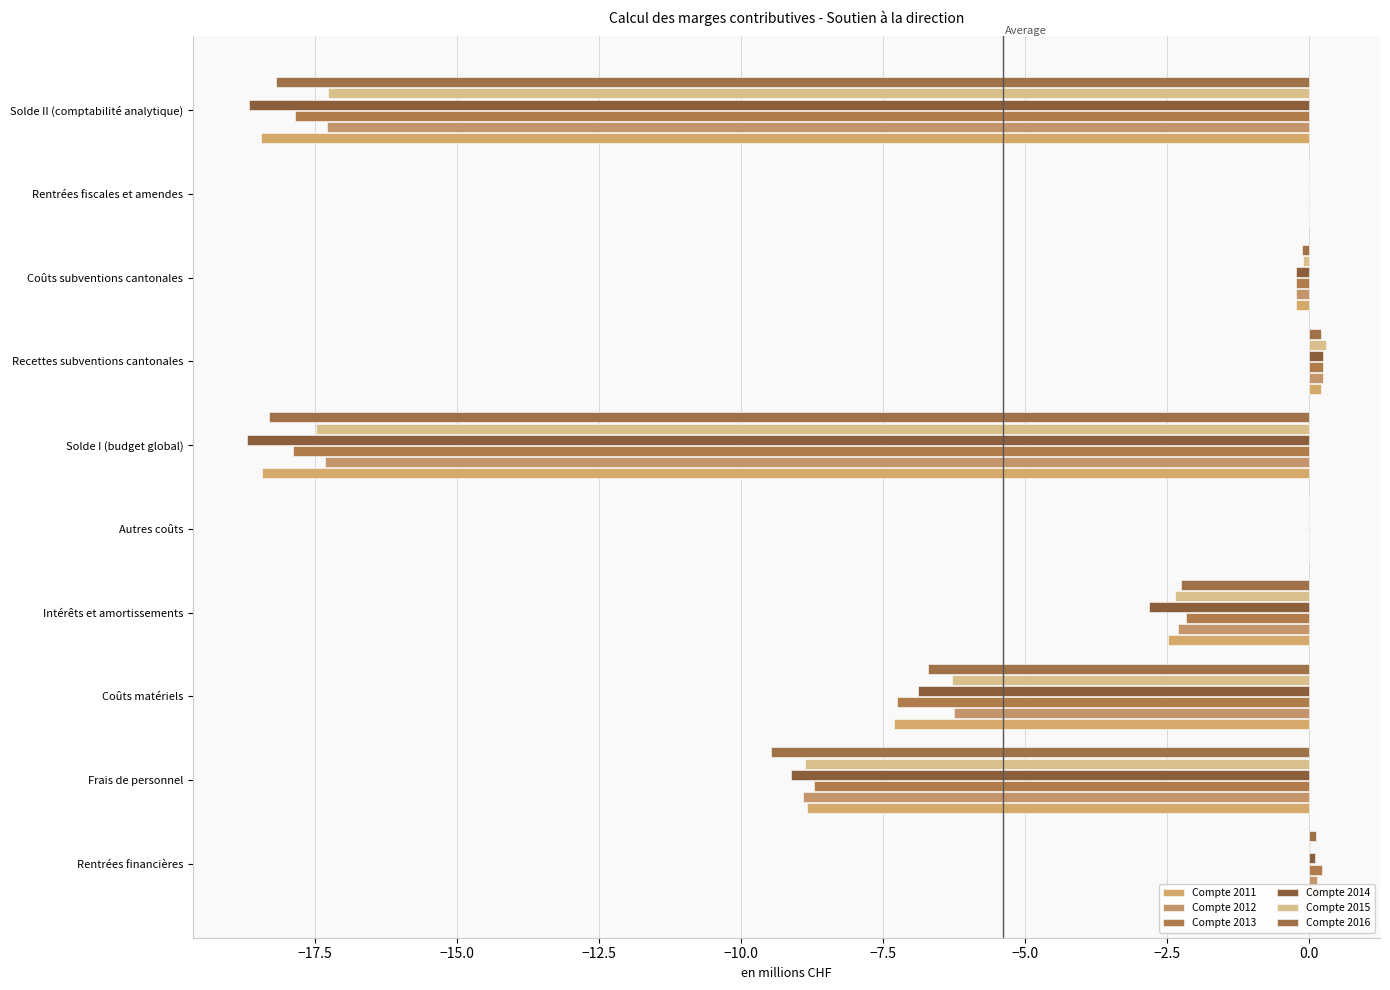

What is the difference between the maximum and minimum values in the Compte 2013 series?

18.1